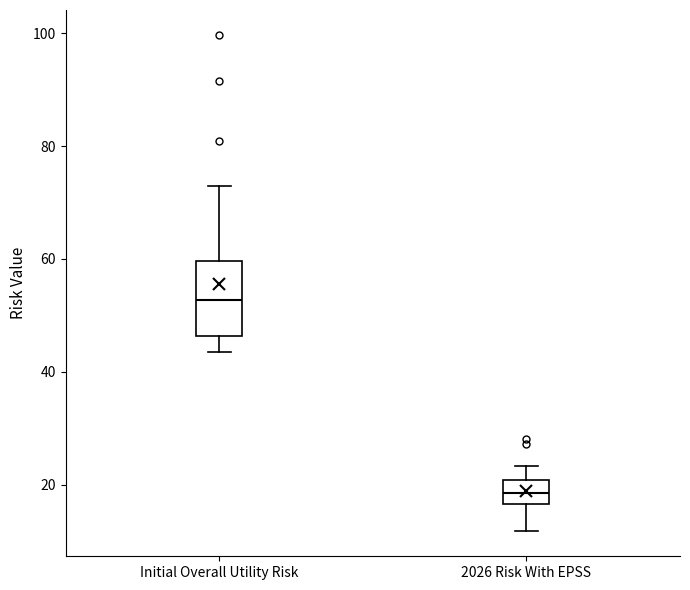

Where is the lower edge of the box for 2026 Risk With EPSS on the y-axis? The values are not printed on the chart, so give them approximately, as read against the axis.

16